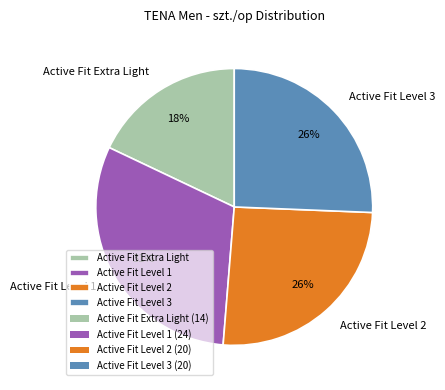

What is the ratio of the value at Active Fit Level 1 to the value at Active Fit Level 2?

1.2